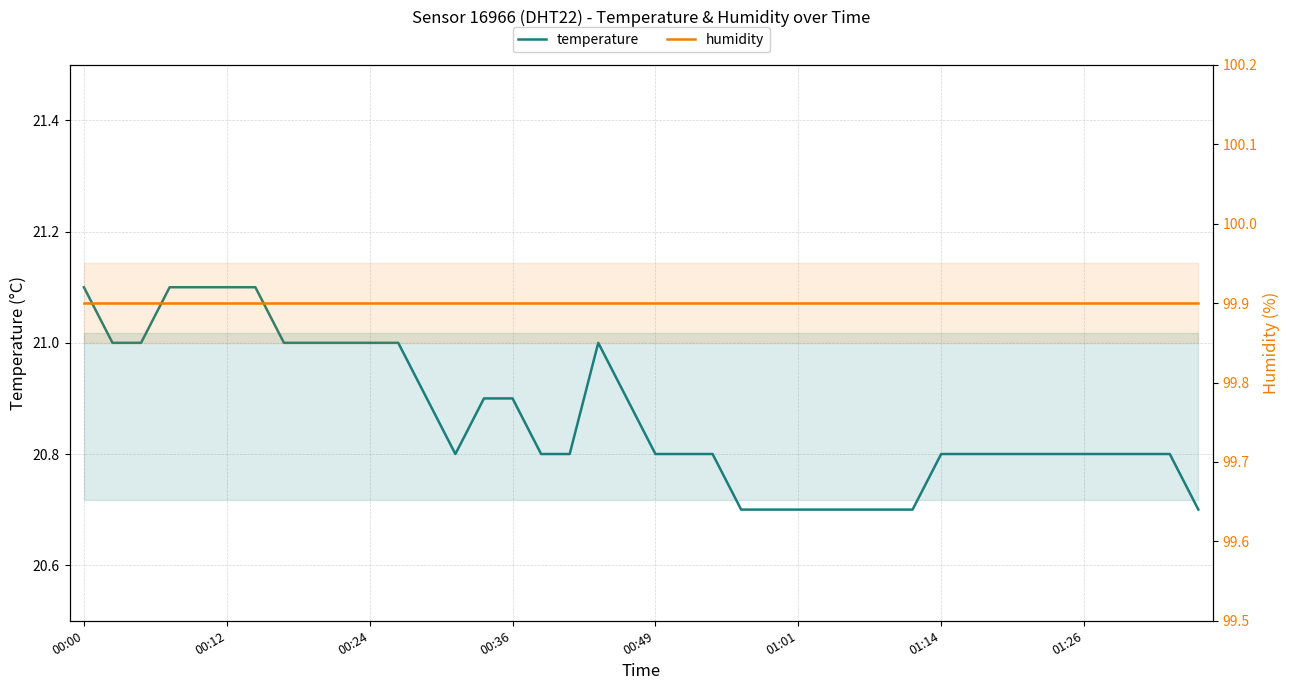

Rank the series by their maximum value, from lowest to highest.

temperature, humidity